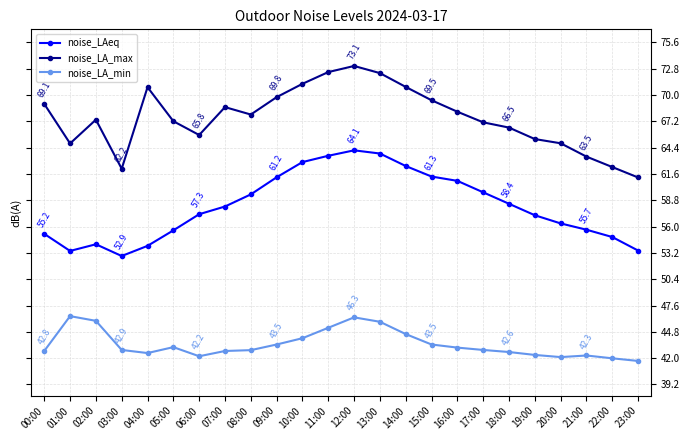

Read the noise_LA_max value at 02:00.

67.4